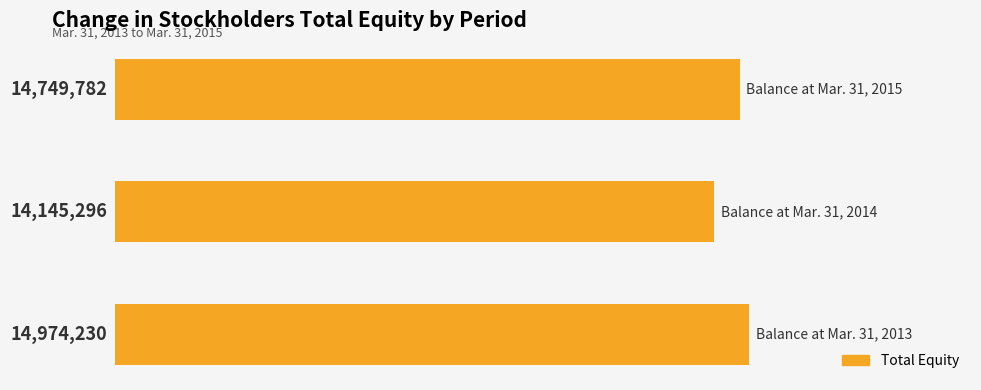

Are the bars horizontal?

Yes